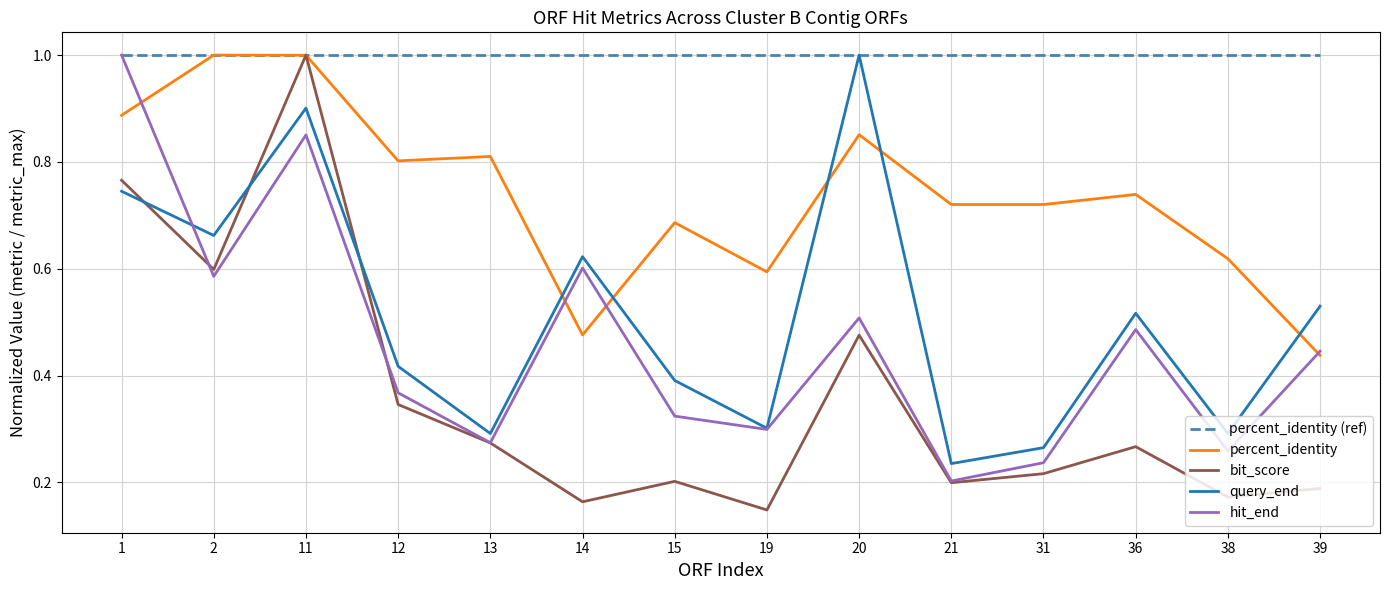

True or false: hit_end has a value of 0.2 at 36.

False